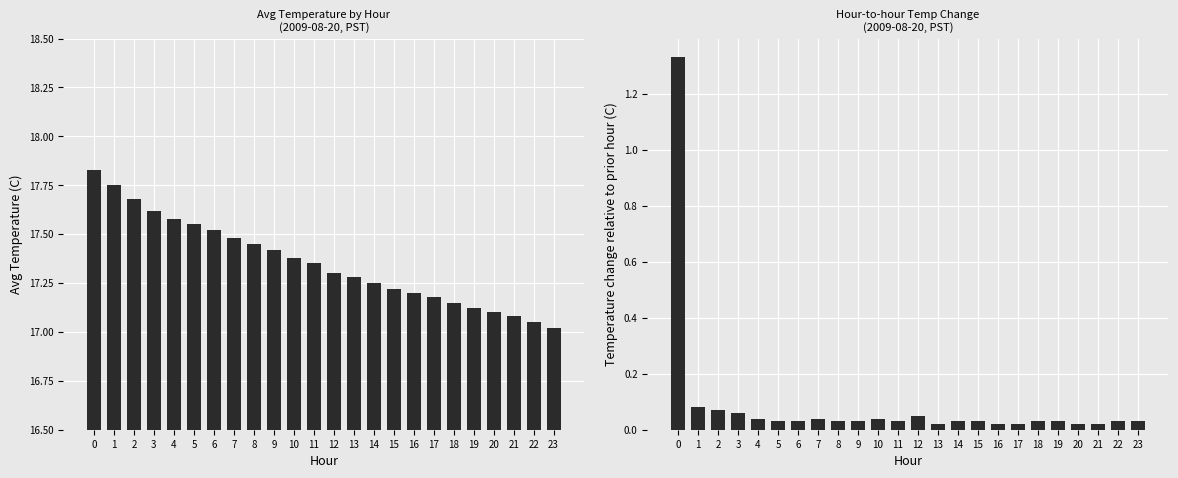

True or false: Avg Temperature (C) has a value of 5.6 at 5.

False